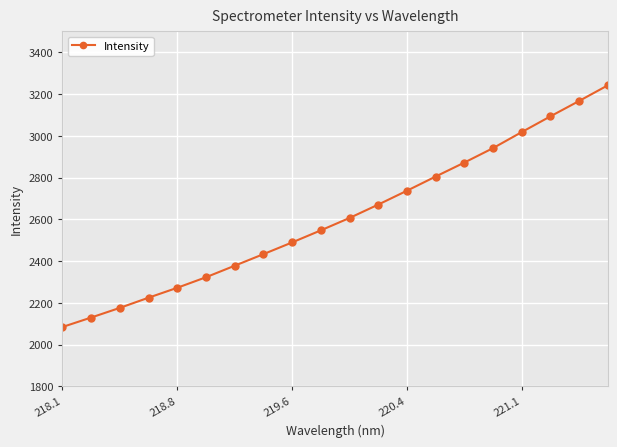

What is the value of the 6th point from the left?

2322.9